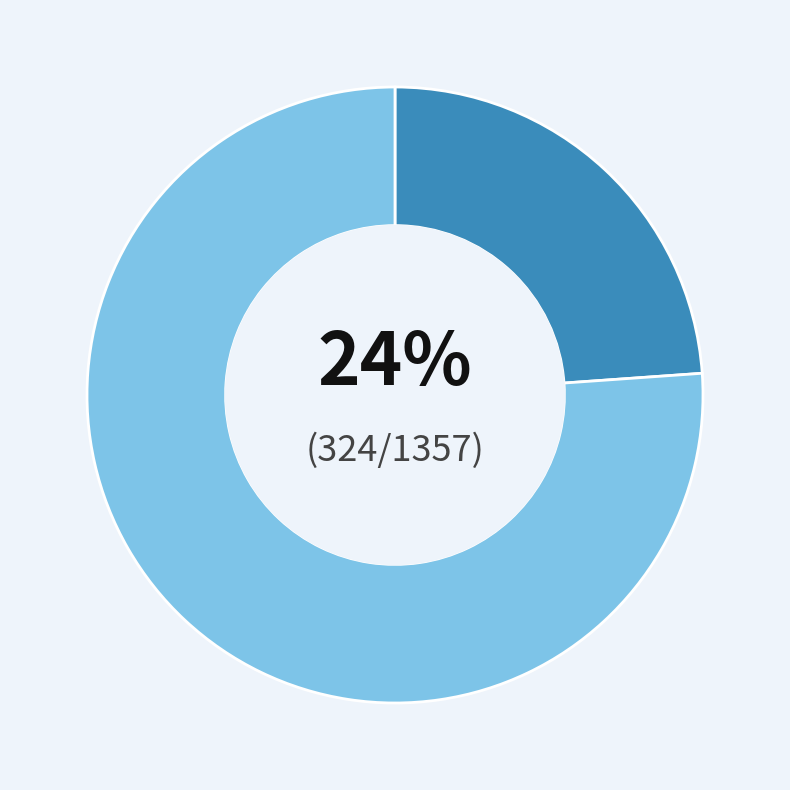

Is there a majority slice in this chart?

Yes